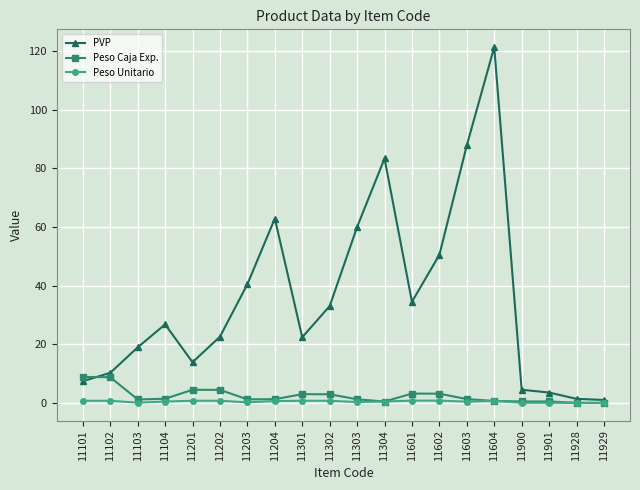

What is the value of the Peso Caja Exp. point at the 6th from the left?

4.5